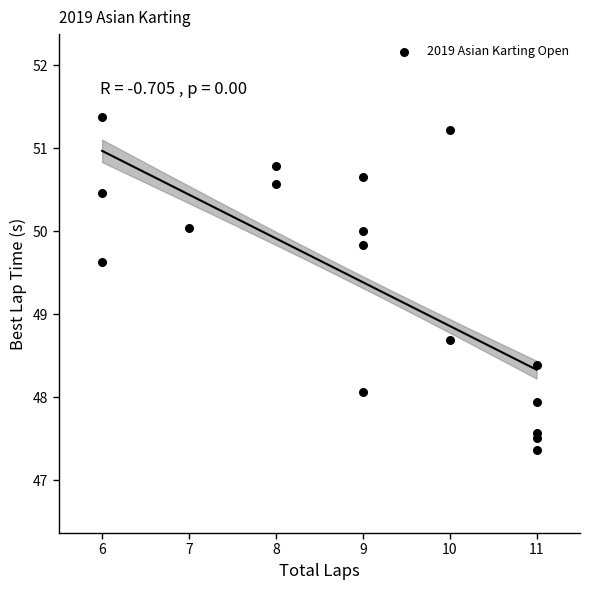

What Y value in the scatter plot is closest to 49?

48.7